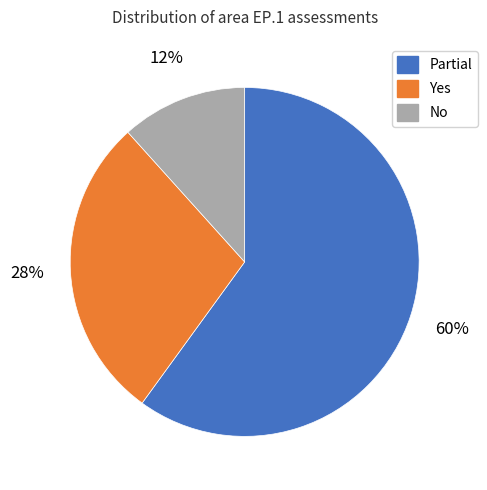

Is there a majority slice in this chart?

Yes